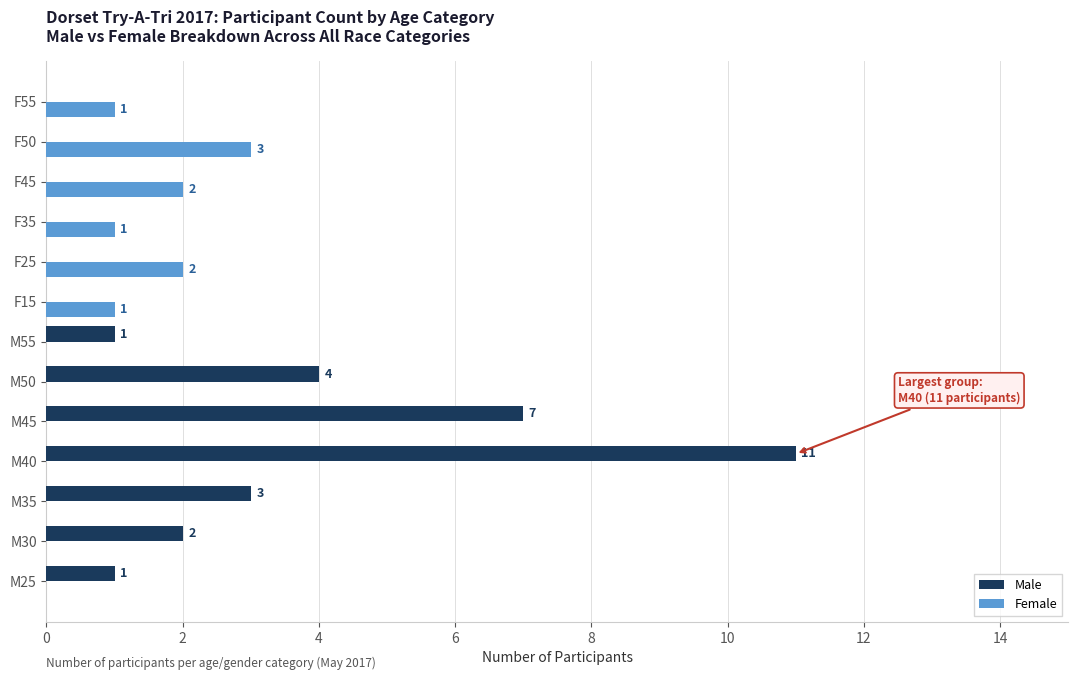

At which category is the sum across all series the highest?

M40